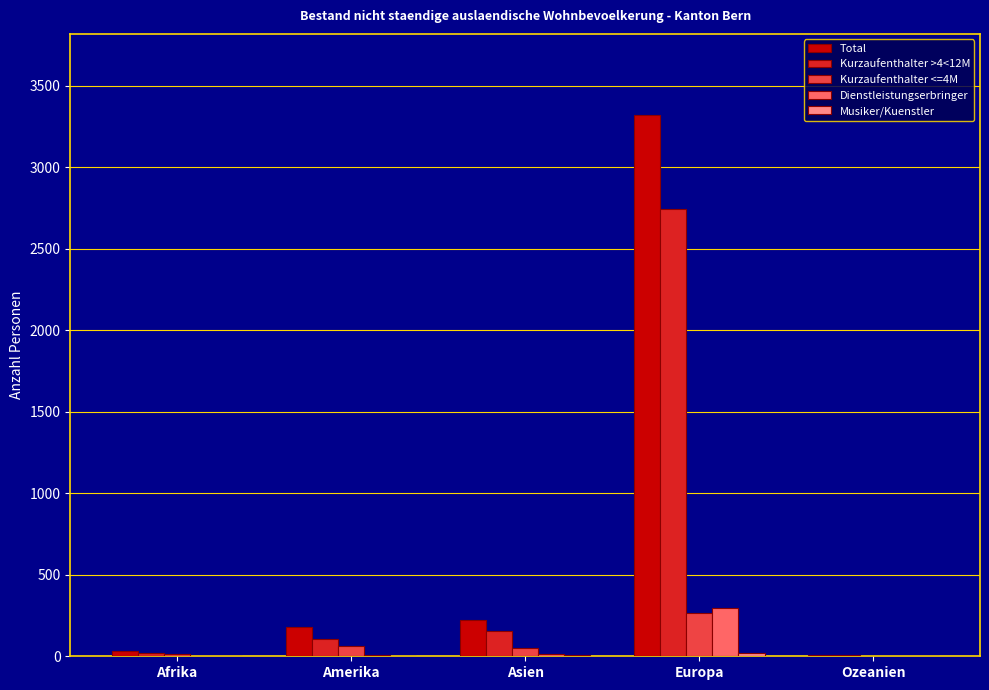

What is the greatest value displayed?

3321